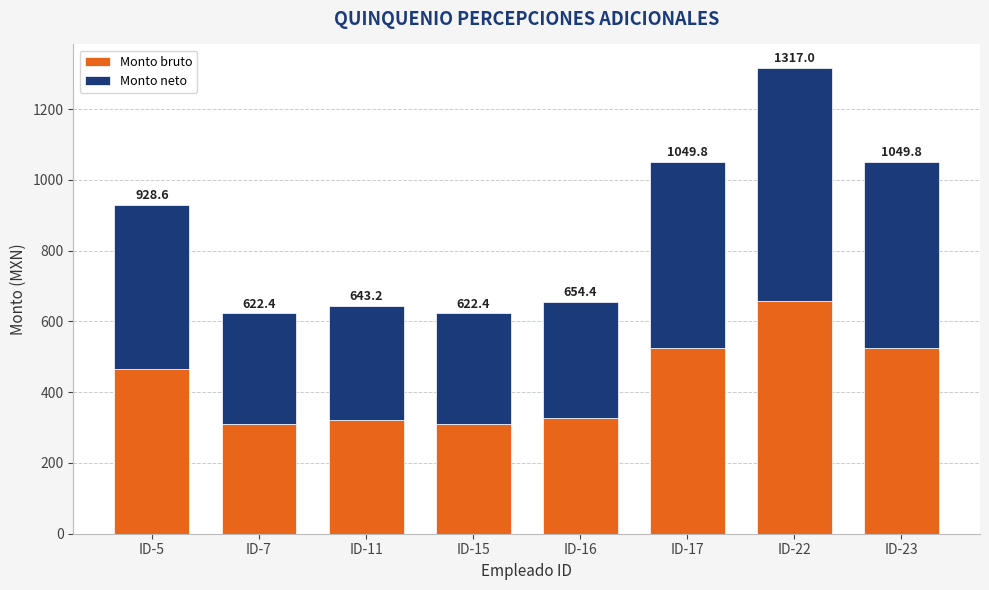

Does the chart contain stacked bars?

Yes